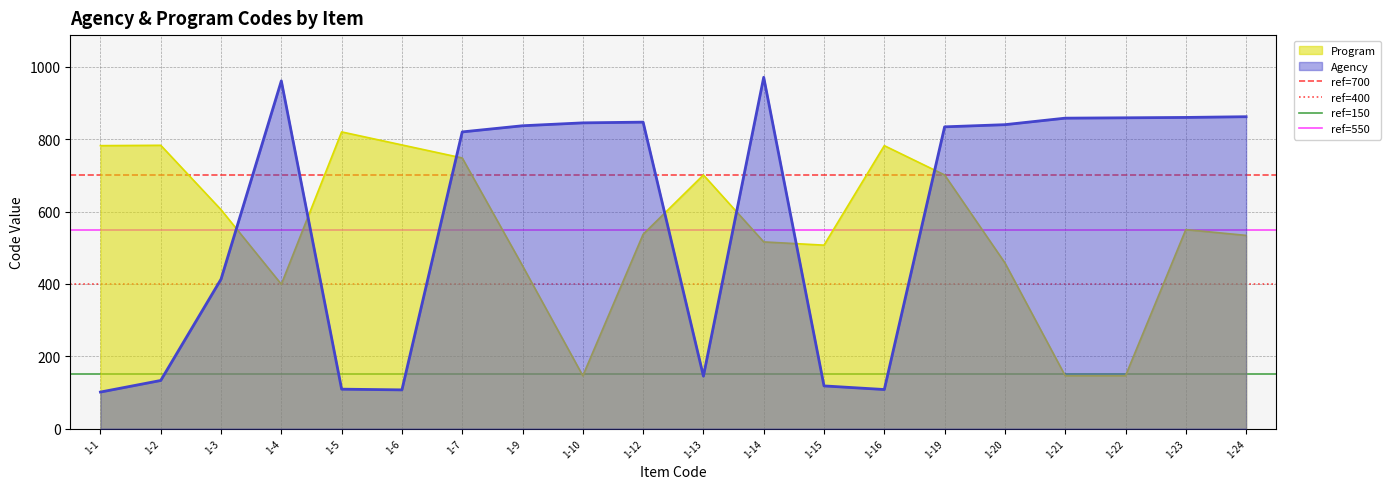

Does the chart display data point markers on the line(s)?

No